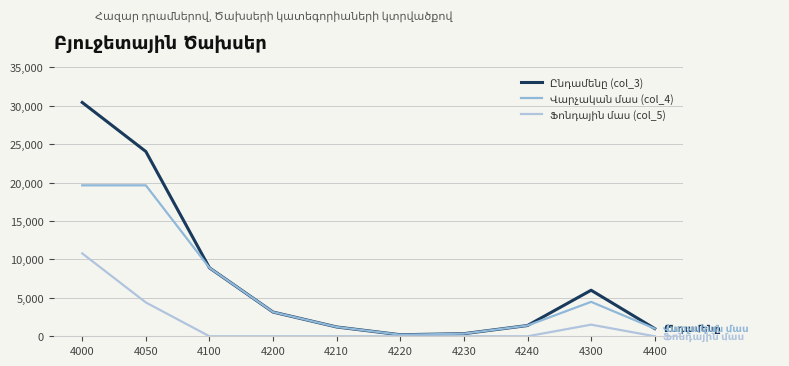

True or false: Վարչական մաս (col_4) and Ֆոնդային մաս (col_5) cross at least once.

False